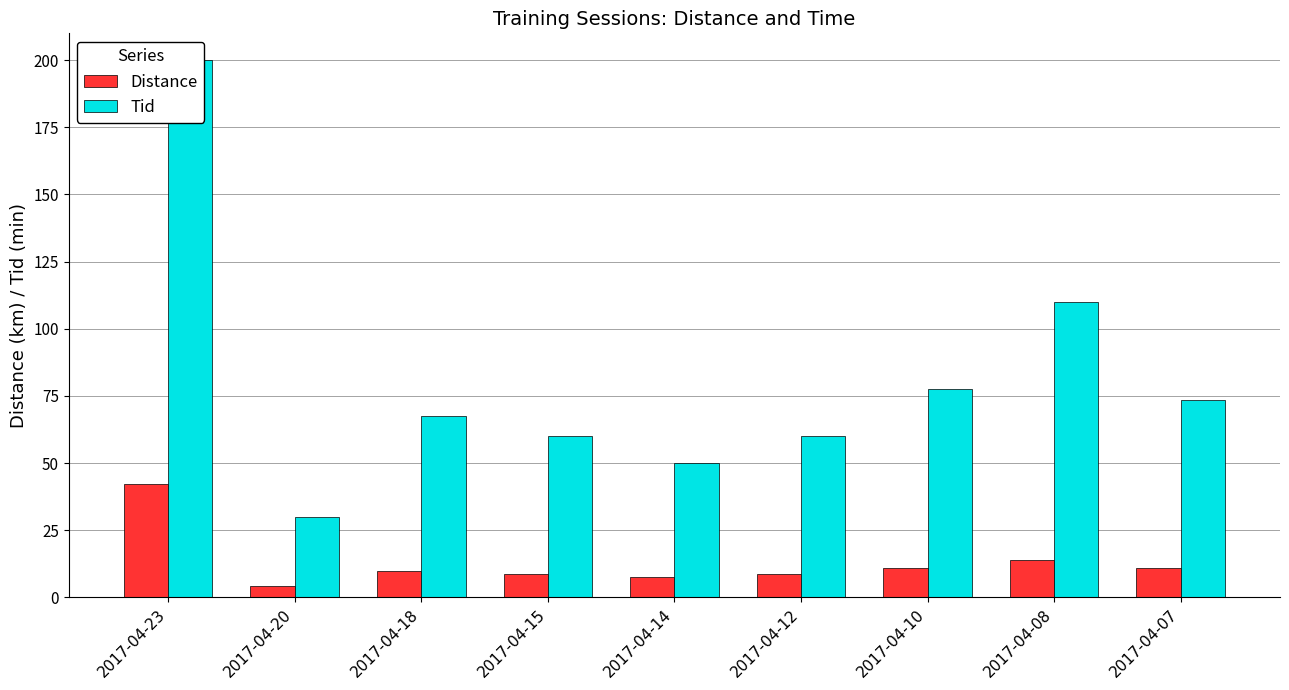

What is the difference between the highest and lowest values at 2017-04-08?

96.1